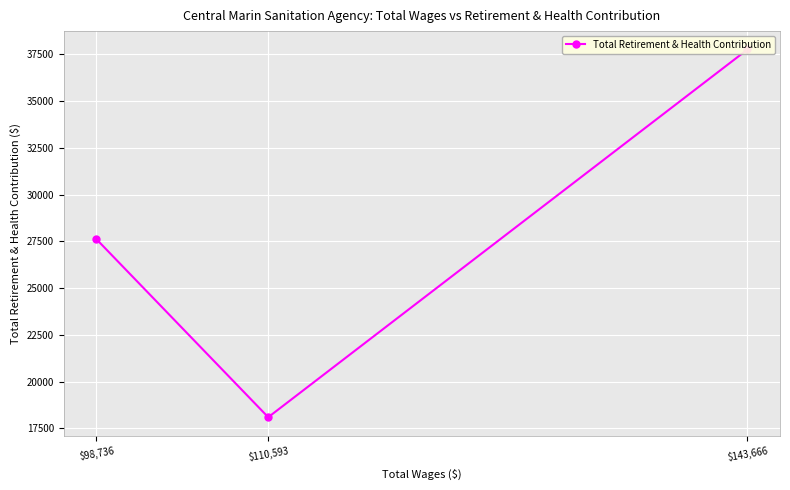

Reading right to left, what are all the values shown in this chart?

$98,736=27613	$110,593=18091	$143,666=37760